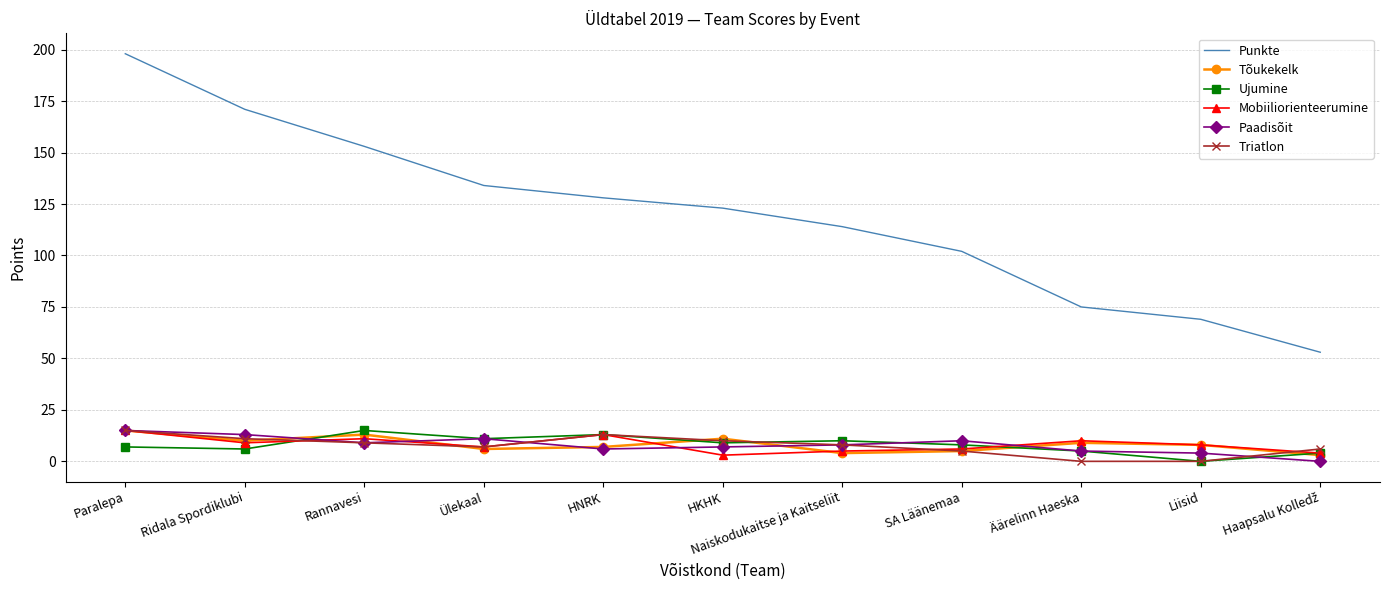

True or false: Punkte and Triatlon cross at least once.

False